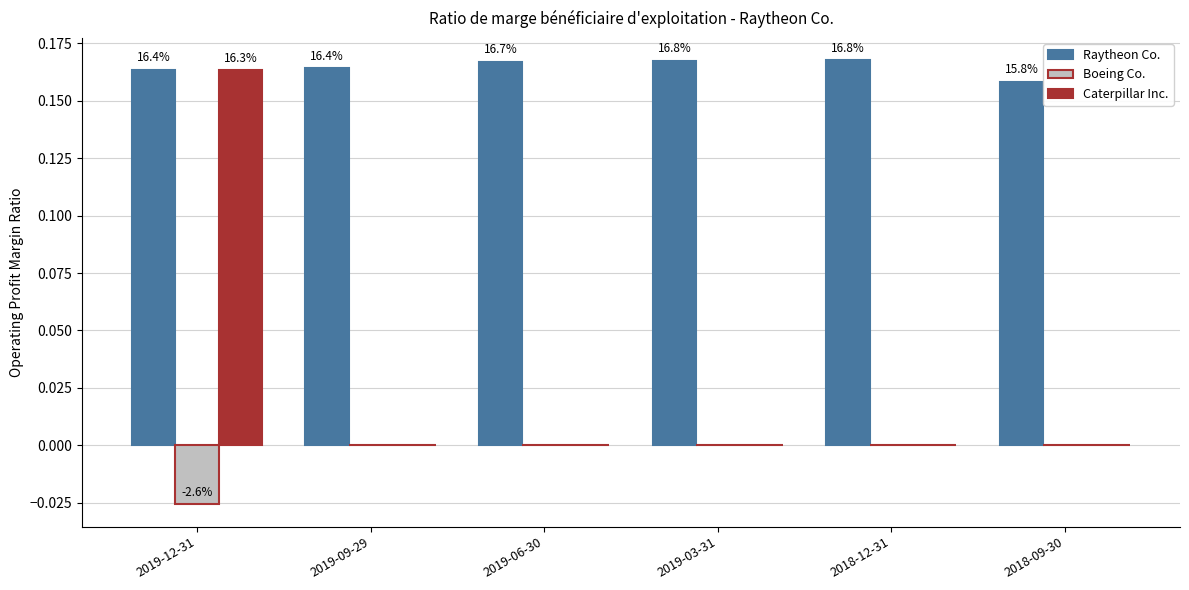

Is the value of Raytheon Co. at 2019-06-30 greater than the value of Boeing Co. at 2019-12-31?

Yes